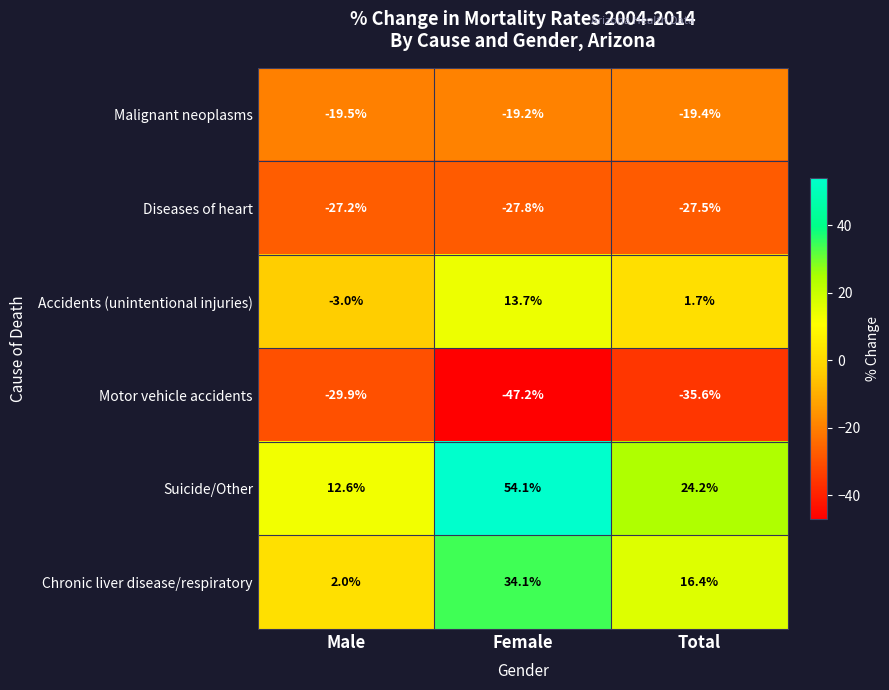

What is the difference between the second highest and minimum values in the Motor vehicle accidents series?

11.6